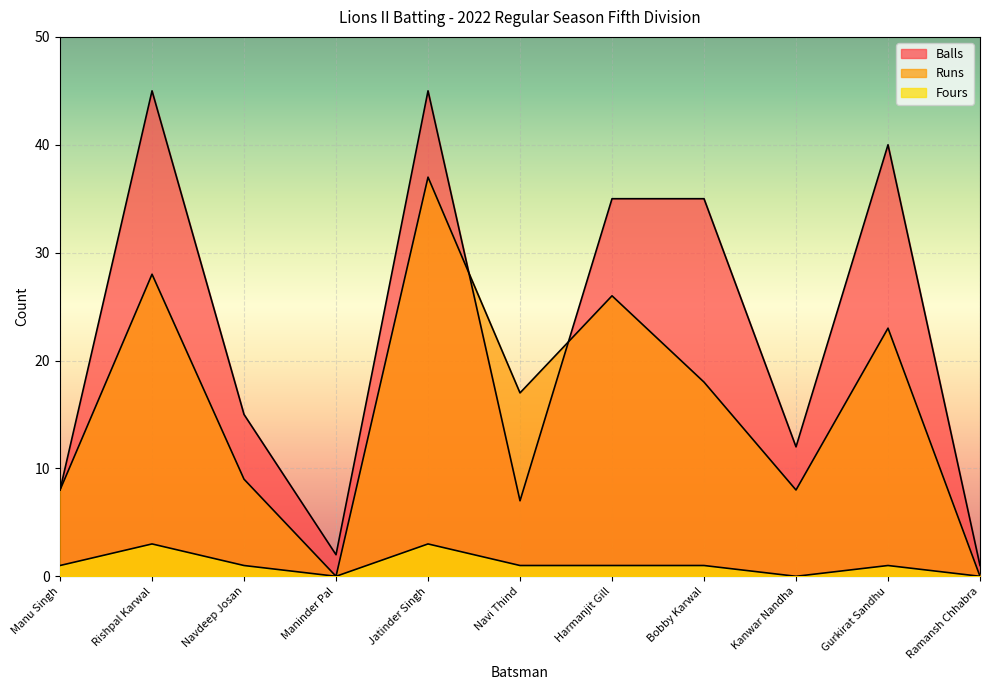

What is the value of the Balls point at the 11th from the left?

1